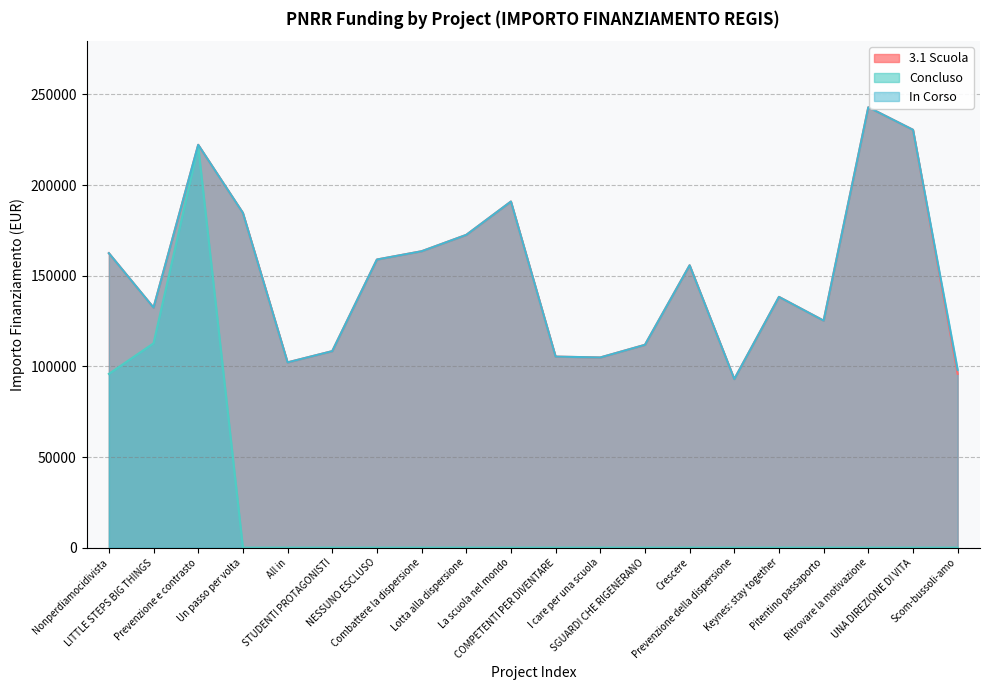

True or false: Concluso and In Corso cross at least once.

False